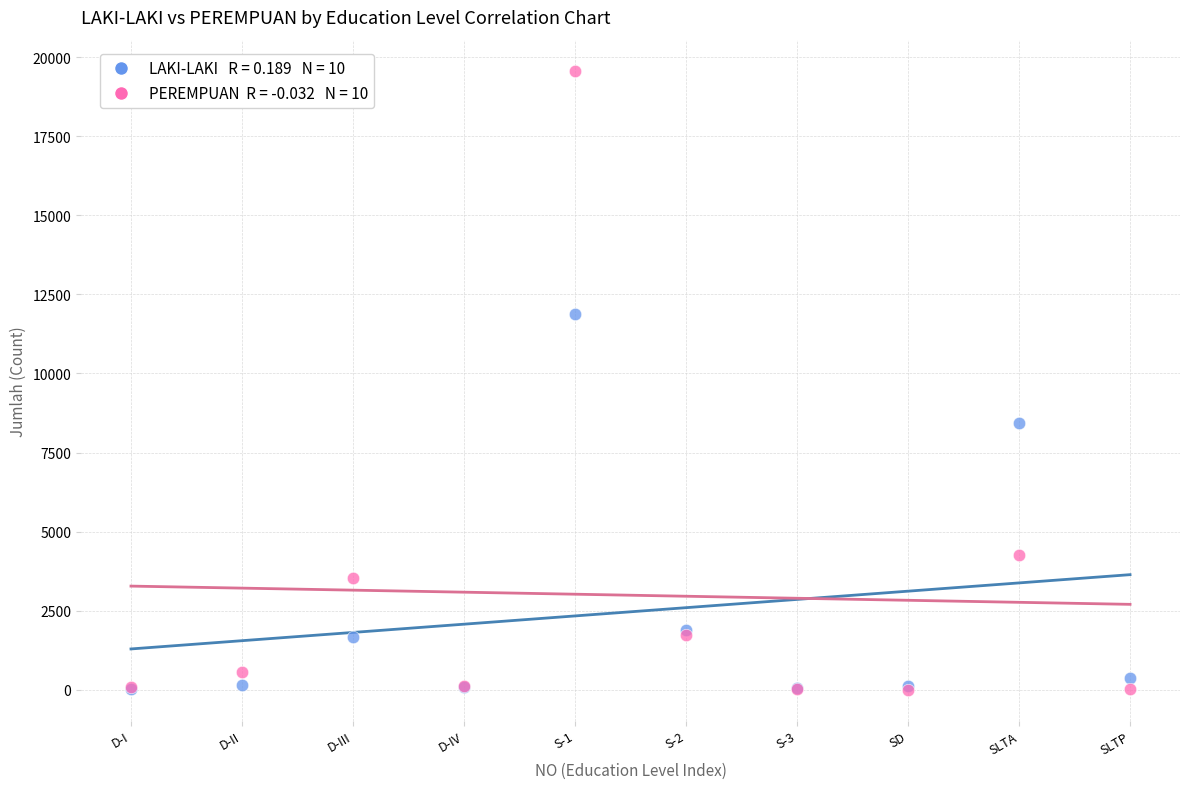

Across all series, what Y value is closest to 9787?

8422